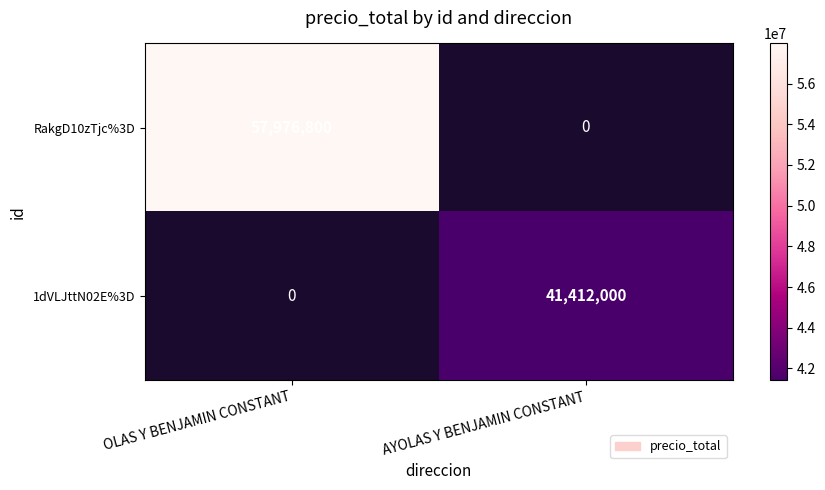

The value of RakgD10zTjc%3D at OLAS Y BENJAMIN CONSTANT is 36441080. True or false?

False